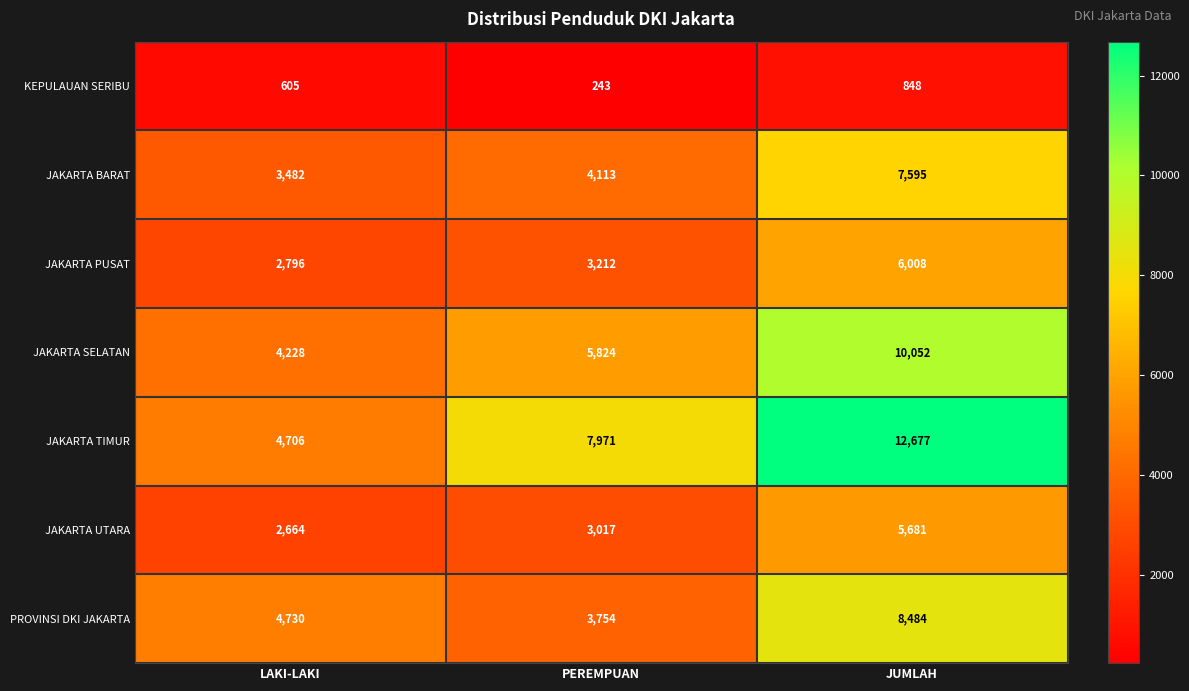

What is the spread (max minus min) of values at JUMLAH?

11829